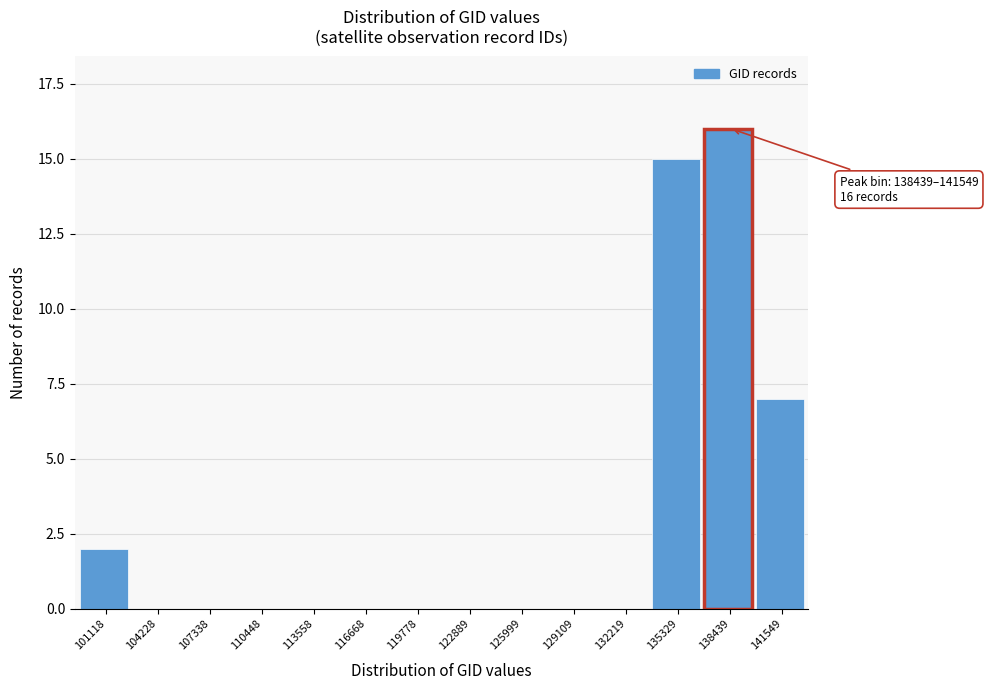

Reading left to right, list all the values displayed in this chart.

101118=2	104228=0	107338=0	110448=0	113558=0	116668=0	119778=0	122889=0	125999=0	129109=0	132219=0	135329=15	138439=16	141549=7